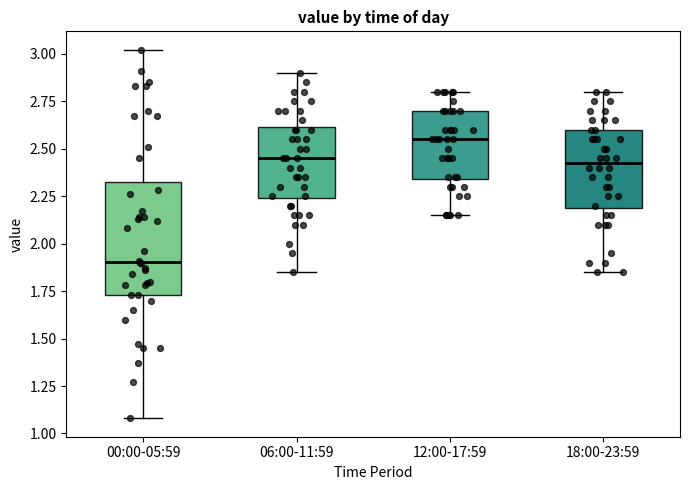

Reading left to right, read every box against the y-axis: the position of its median line, the range the box covers, and the ends of its whiskers. The values are not printed on the chart, so give them approximately, as read against the axis.

00:00-05:59: median 1.90, box 1.75 to 2.30, whiskers 1.10 to 3.00
06:00-11:59: median 2.45, box 2.25 to 2.60, whiskers 1.85 to 2.90
12:00-17:59: median 2.55, box 2.35 to 2.70, whiskers 2.15 to 2.80
18:00-23:59: median 2.45, box 2.20 to 2.60, whiskers 1.85 to 2.80